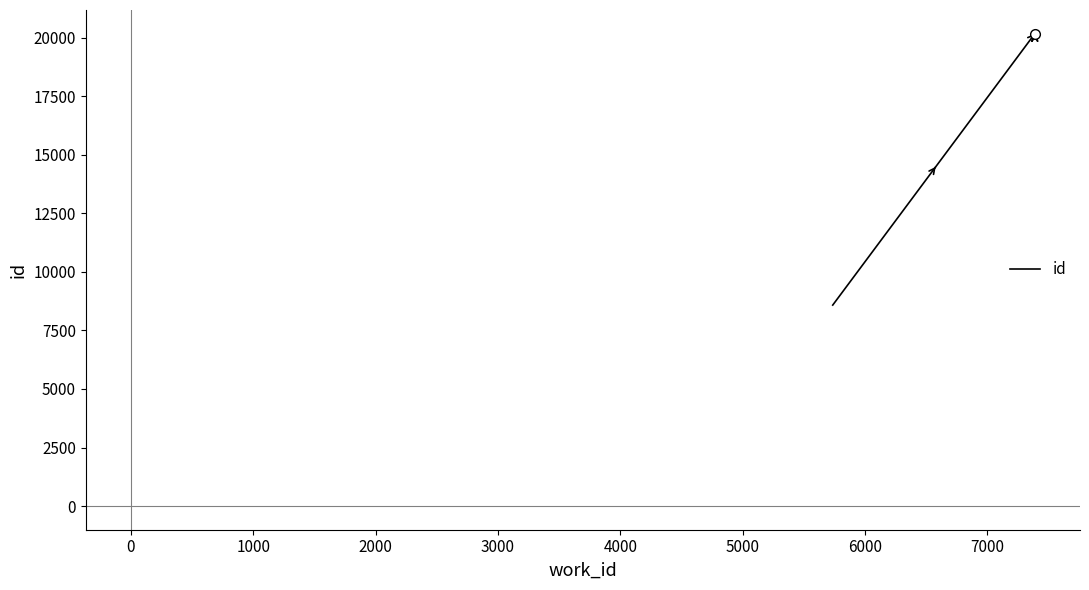

What is the difference between the maximum and minimum values?

11590